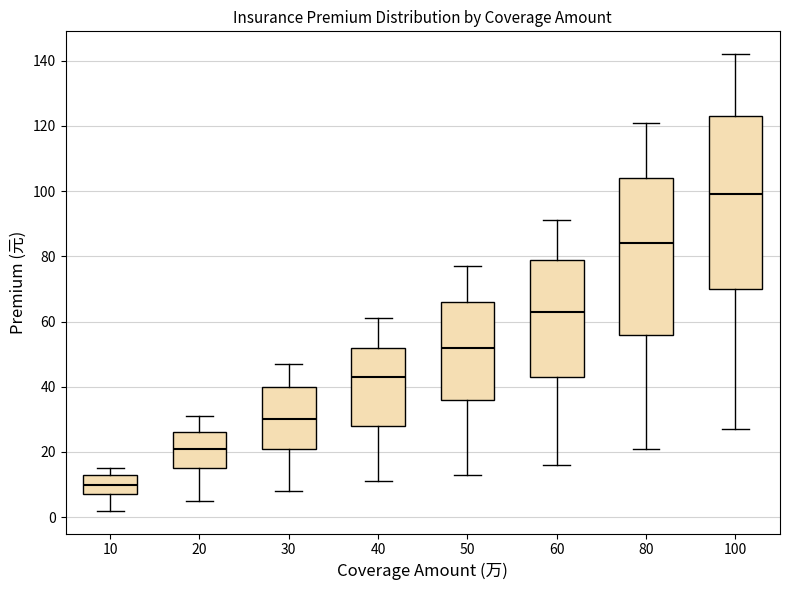

Which box has the highest median line?

100